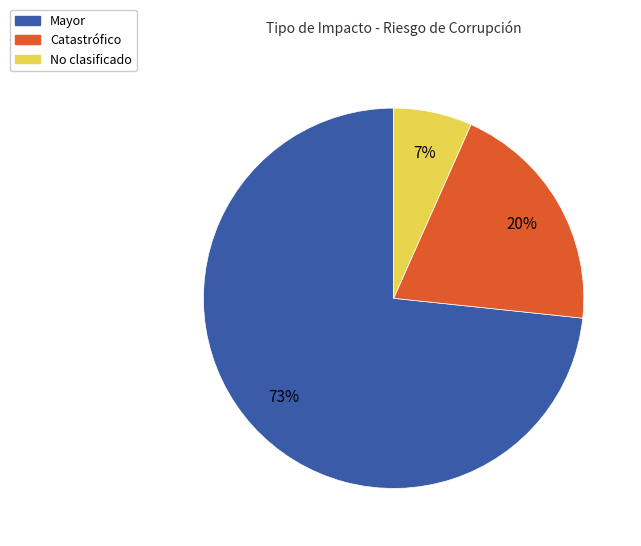

Which slice is the largest?

Mayor